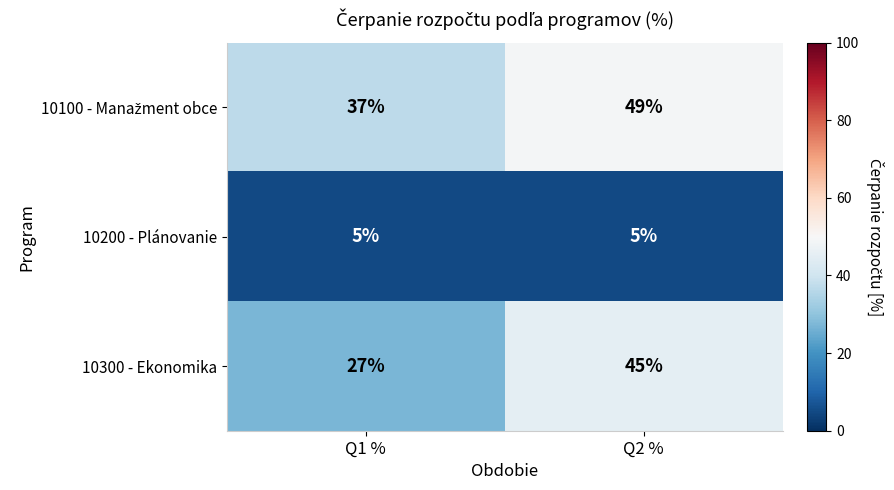

What is the sum of the 10200 - Plánovanie values at Q1 % and Q2 %?

10